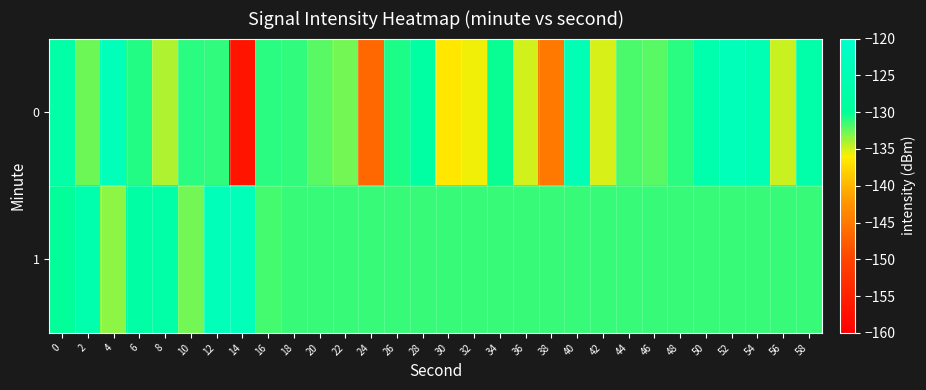

Which has a higher value, 30 or 52?

52